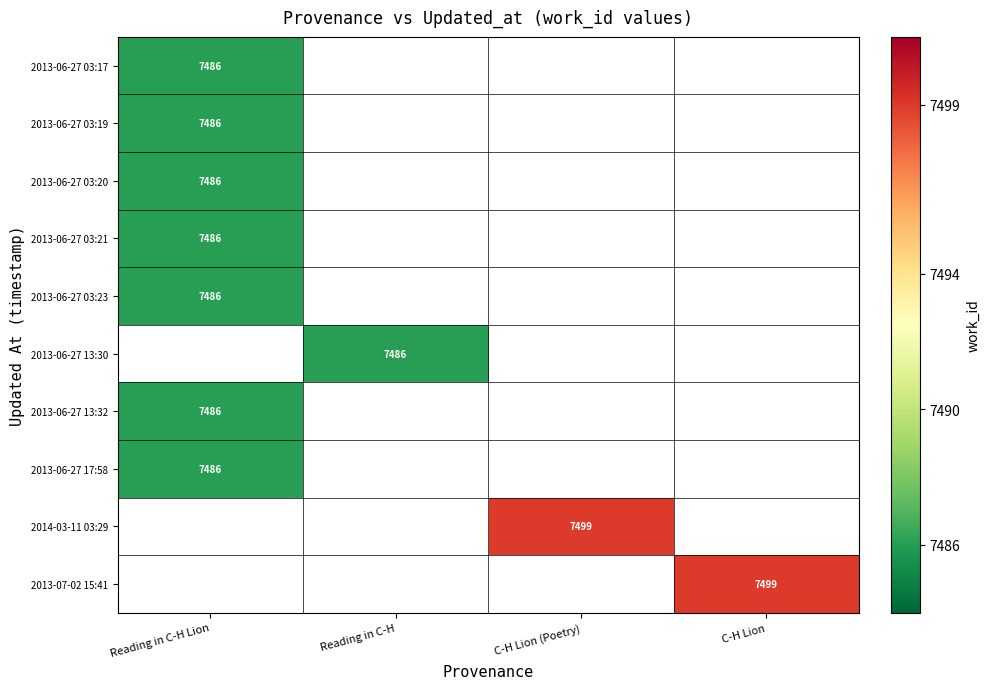

The value of 2014-03-11 03:29 at C-H Lion (Poetry) is 12461. True or false?

False